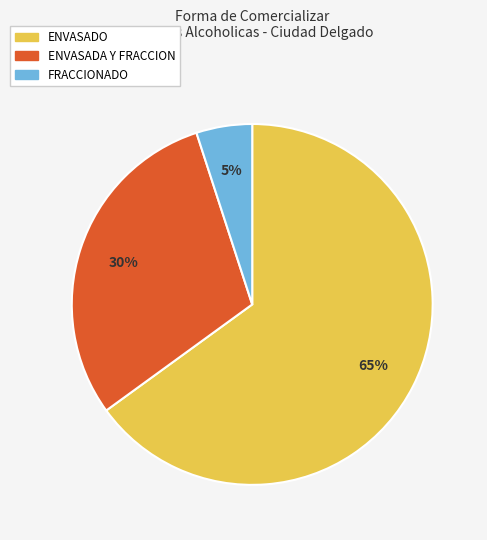

Does any single category account for the majority?

Yes